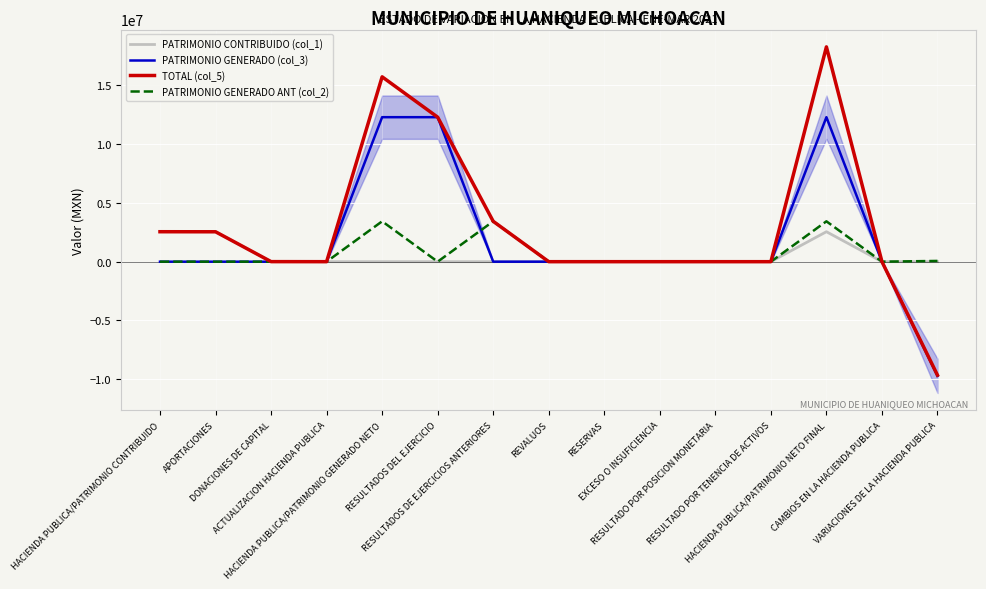

Between which two adjacent categories do PATRIMONIO GENERADO ANT (col_2) and PATRIMONIO GENERADO (col_3) first intersect?

RESULTADOS DEL EJERCICIO and RESULTADOS DE EJERCICIOS ANTERIORES